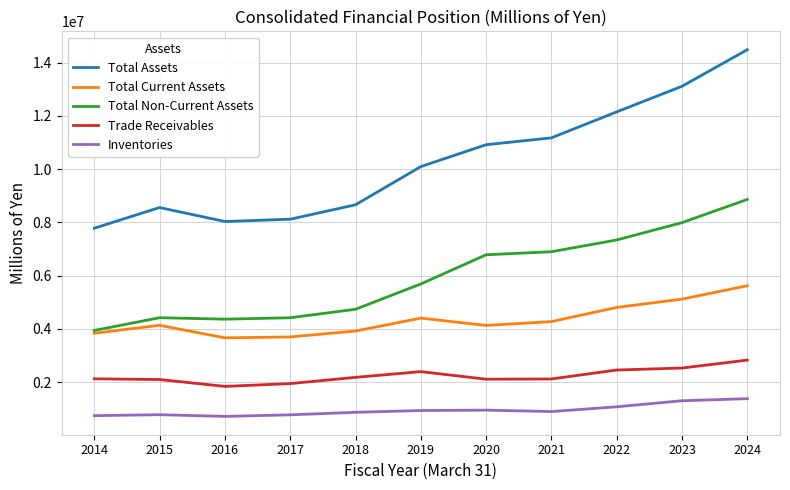

What is the difference between the second highest and second lowest values in the Total Current Assets series?

1420553